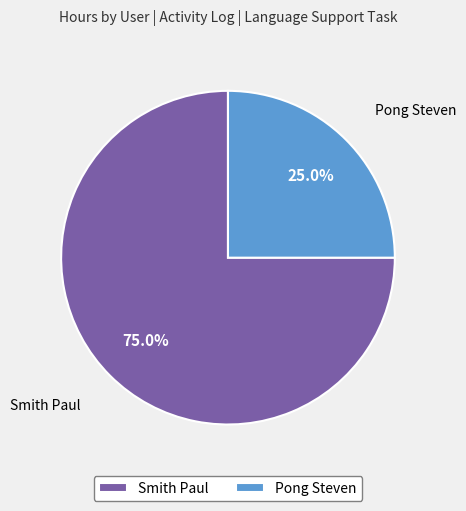

What is the smallest slice in the pie chart?

Pong Steven